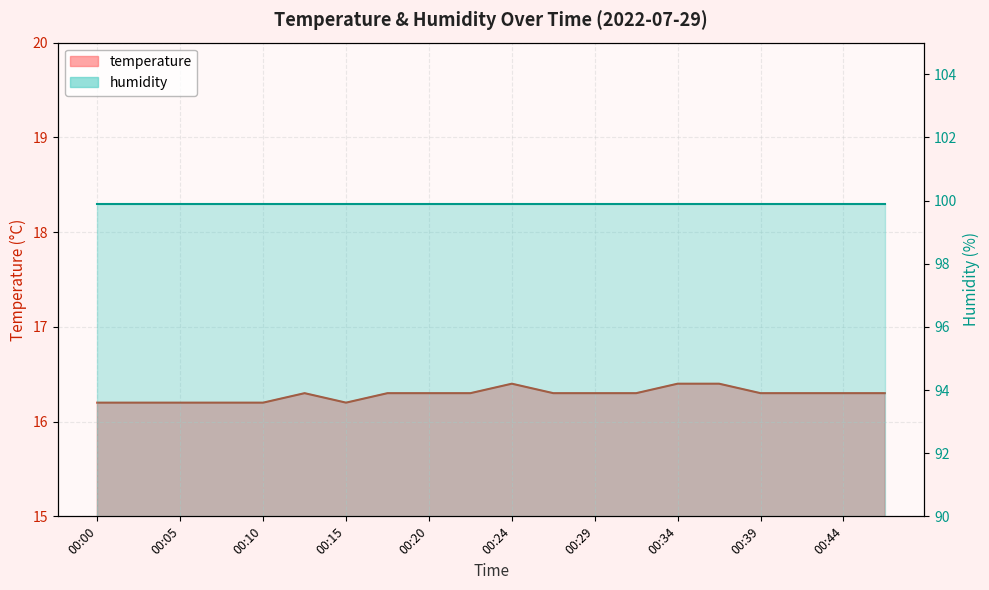

What is the value of the 14th point from the left?

16.3